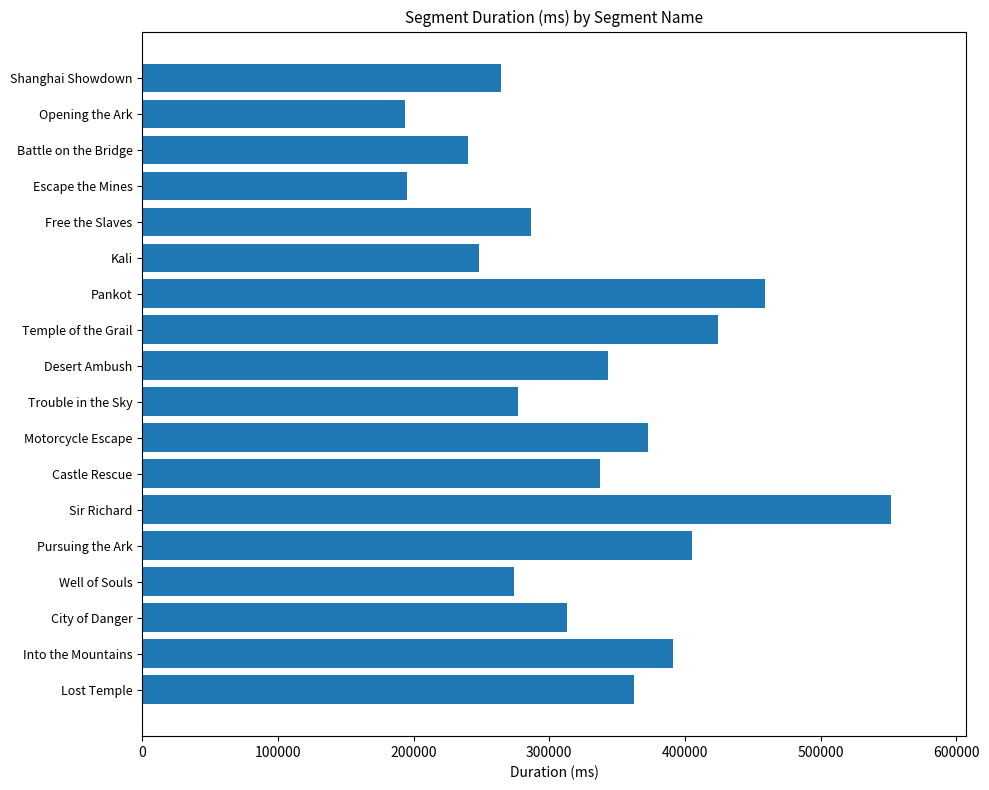

Read the value at Opening the Ark.

193723